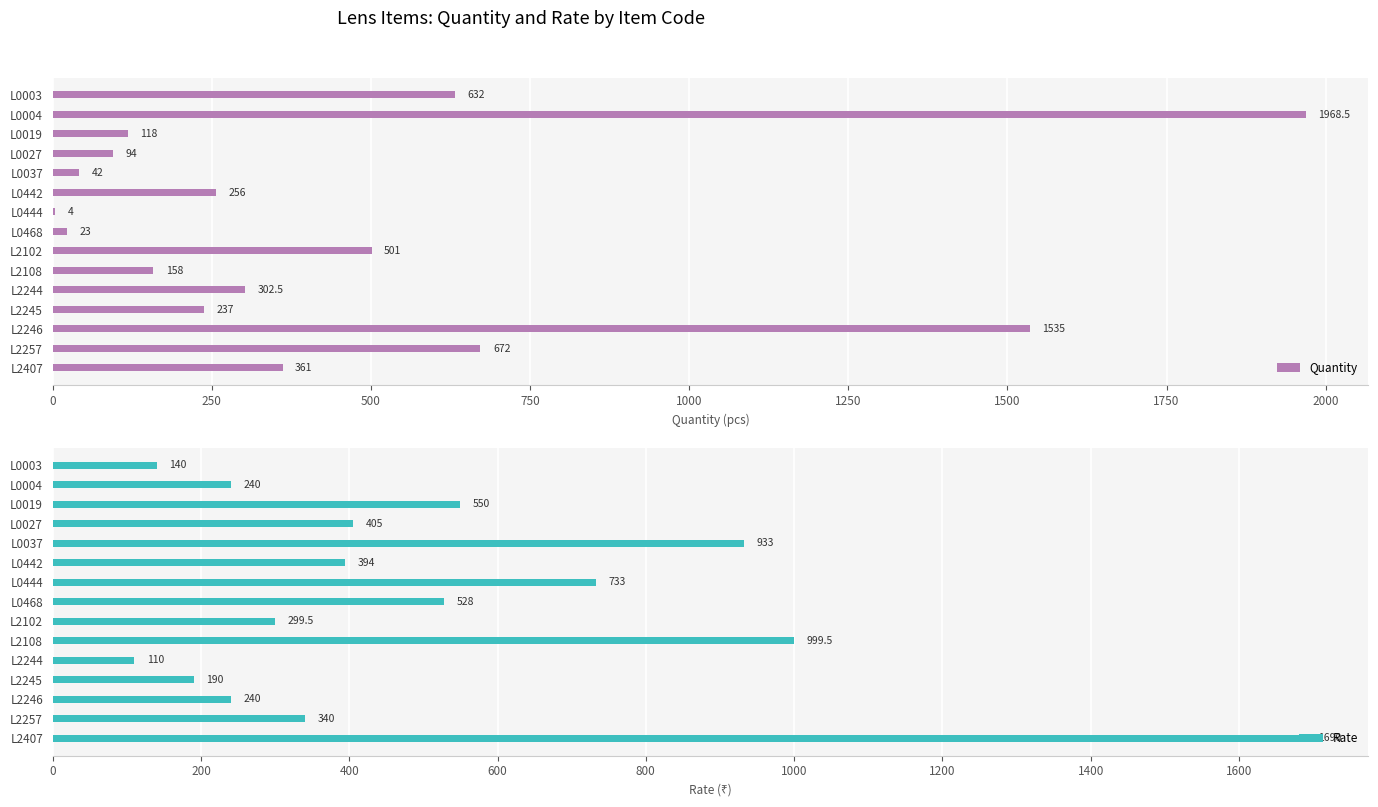

Reading left to right, list all the values displayed in this chart.

Quantity: 632.0	1968.5	118.0	94.0	42.0	256.0	4.0	23.0	501.0	158.0	302.5	237.0	1535.0	672.0	361.0
Rate: 140.0	240.0	550.0	405.0	933.0	394.0	733.0	528.0	299.5	999.5	110.0	190.0	240.0	340.0	1690.0